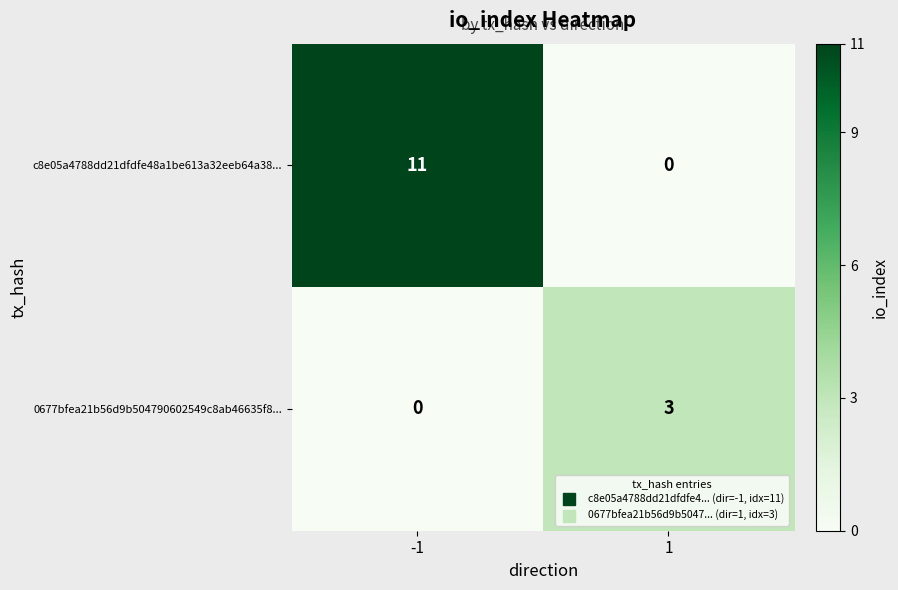

What is the difference between the maximum and minimum values in the 0677bfea21b56d9b504790602549c8ab46635f8... series?

3